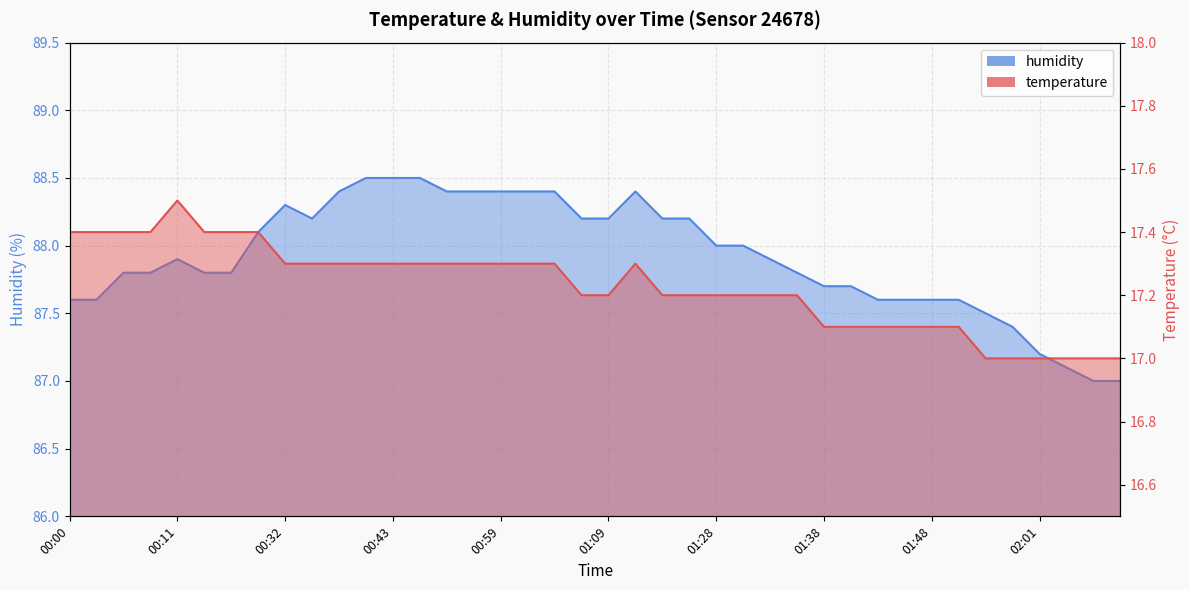

How many lines are shown in the chart?

2